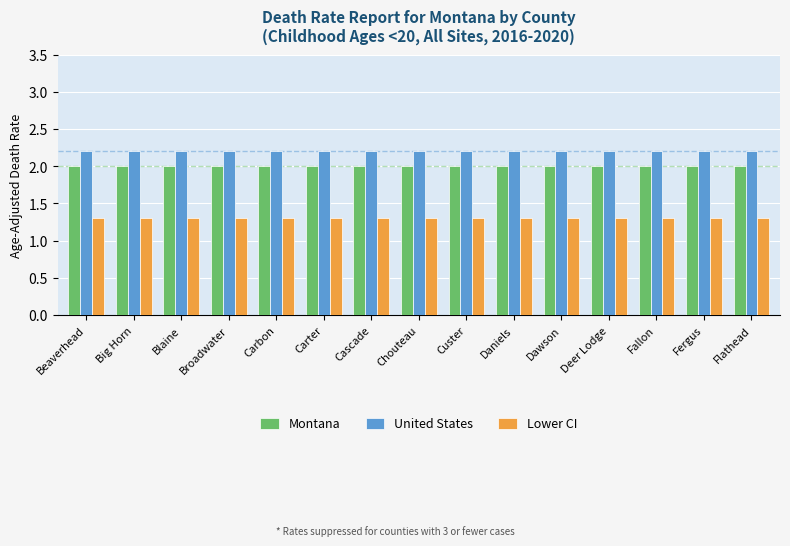

How many series are shown in this chart?

3